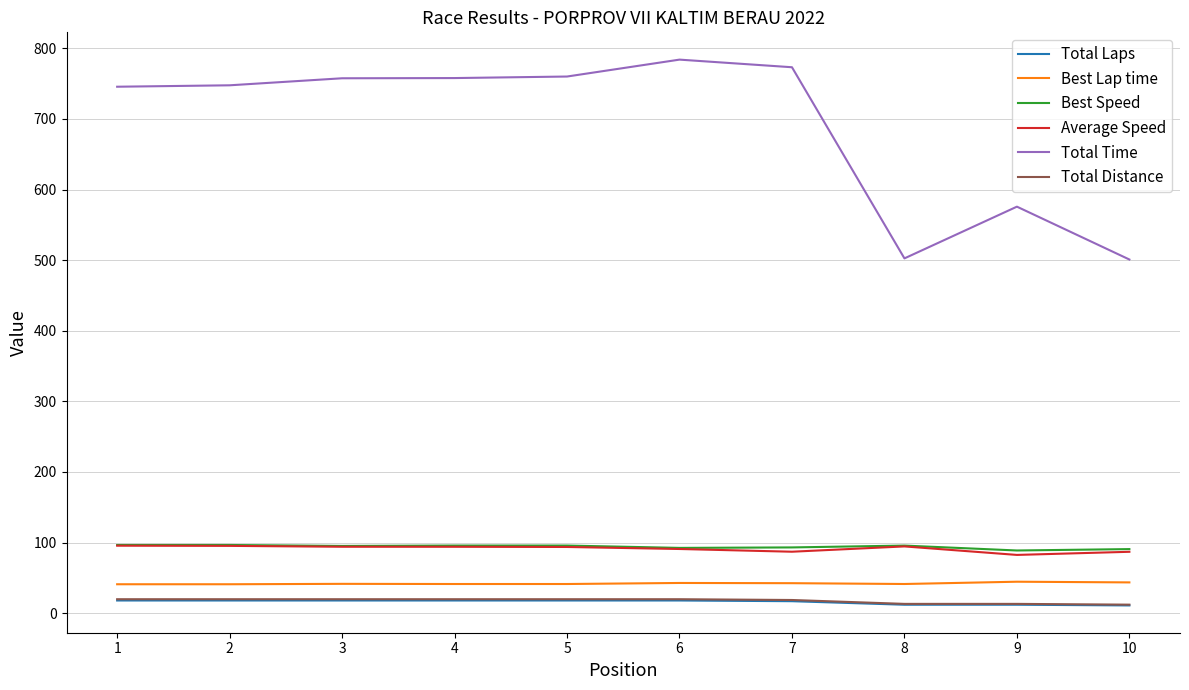

True or false: Total Time and Best Speed intersect in this chart.

False